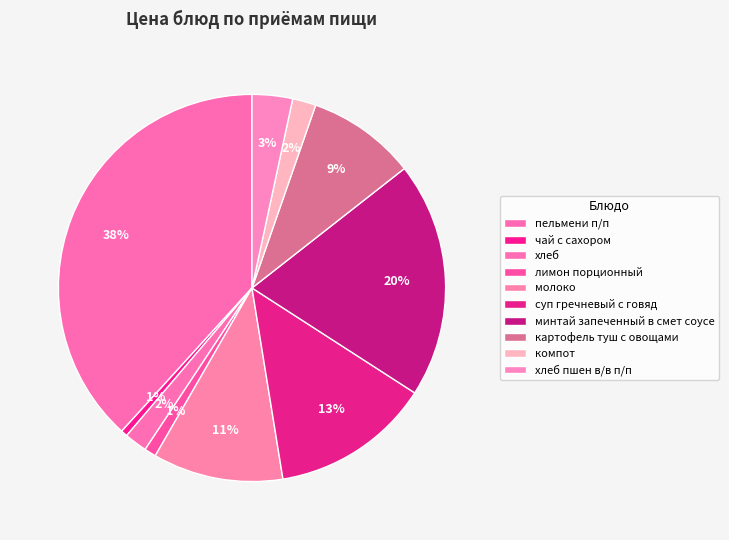

How many segments does this pie chart have?

10